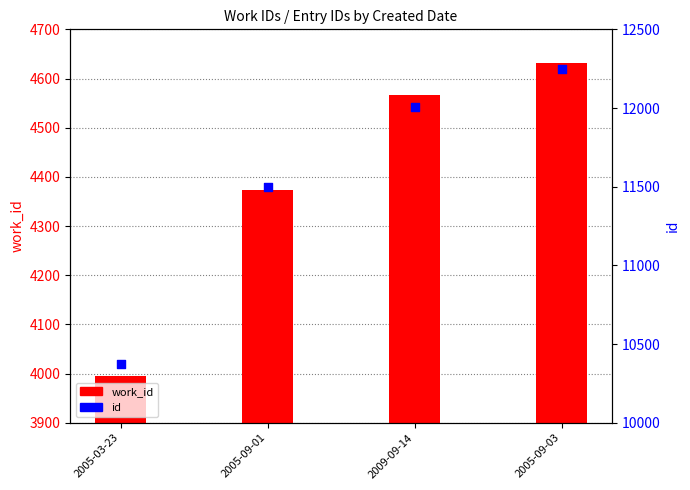

At which category is the sum across all series the highest?

2005-09-03